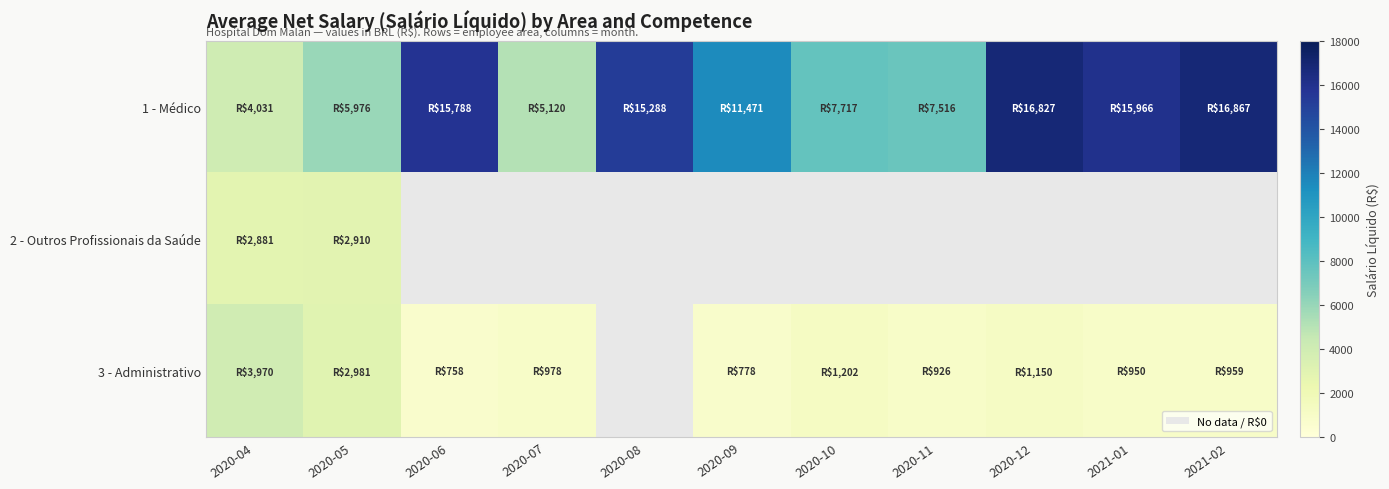

How many data points does each series have?

11